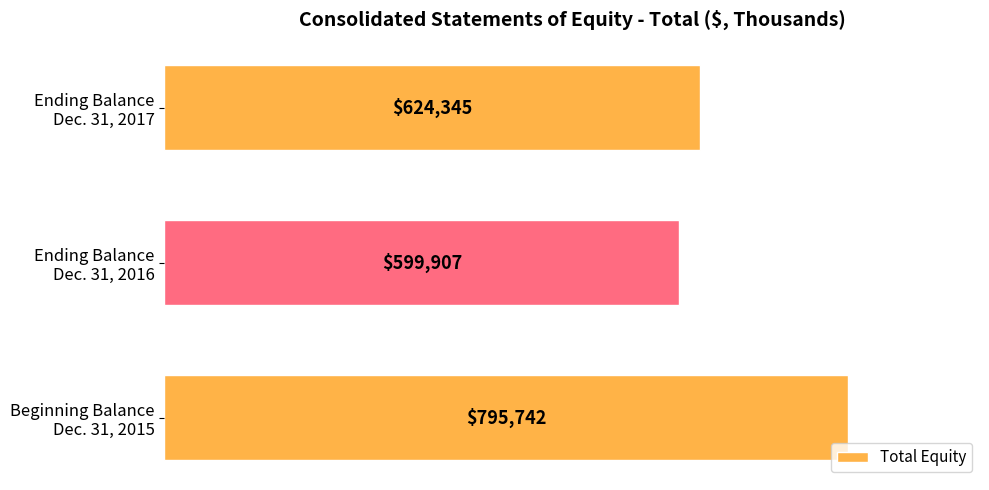

How many values are between 599907 and 795742?

3